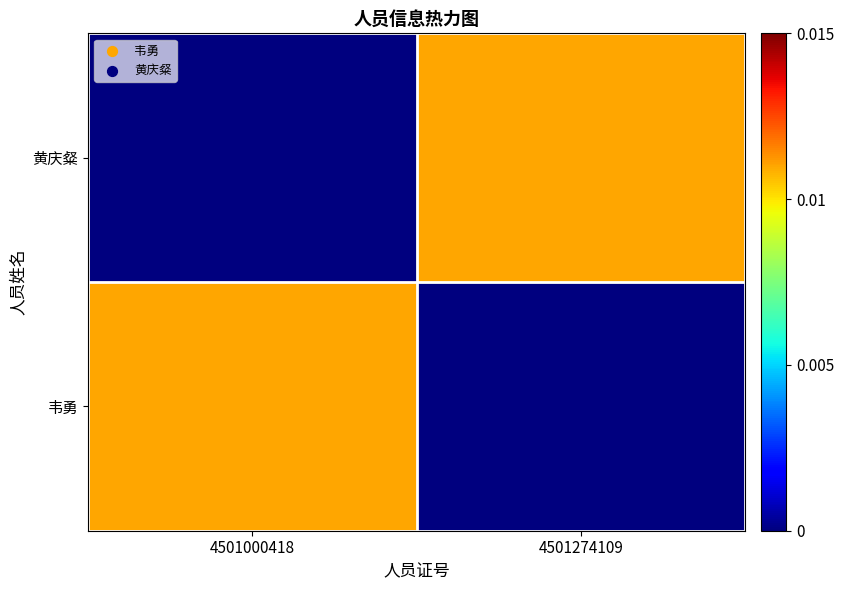

List the series in order of their peak value, lowest first.

韦勇, 黄庆粲